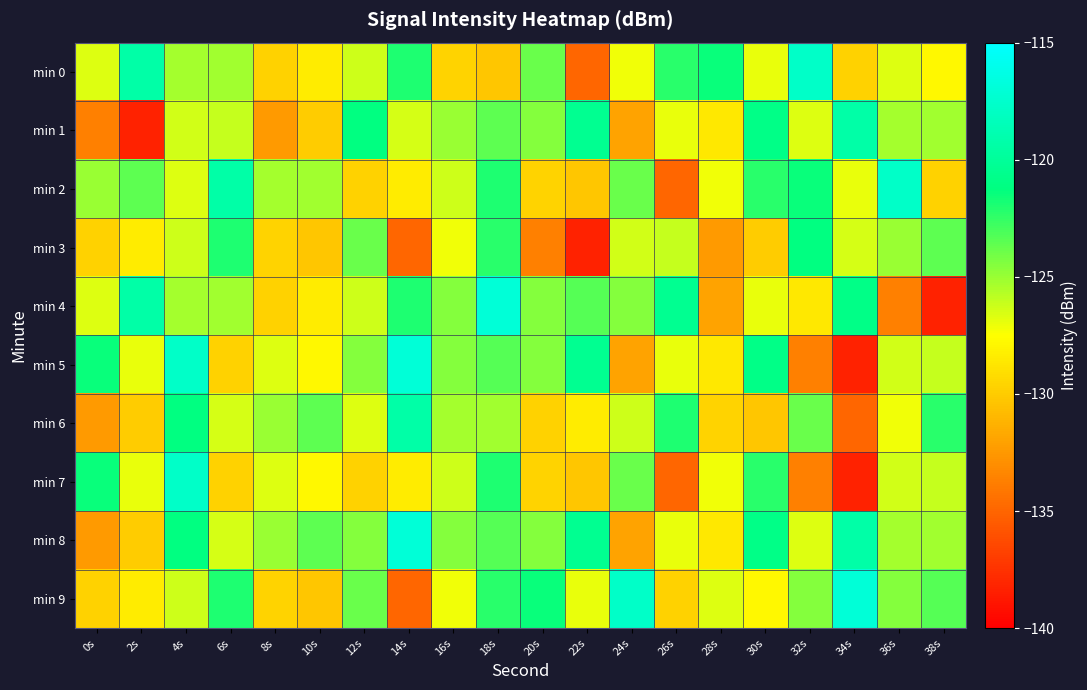

What is the total value across all series at 26s?

-1271.4